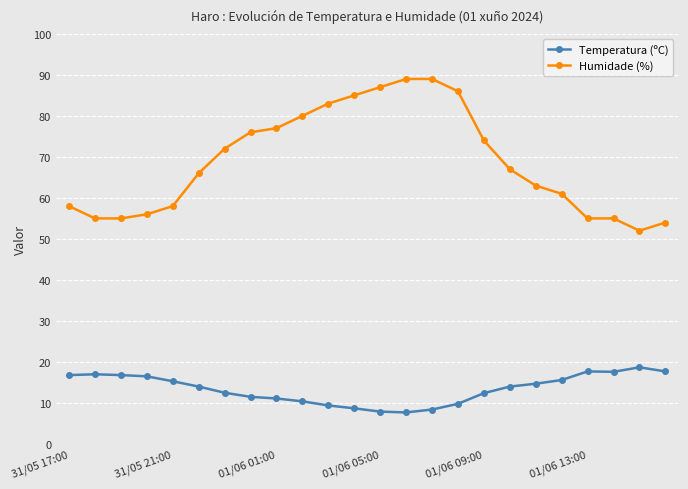

What is the value of the Temperatura (ºC) point at the 12th from the left?

8.7